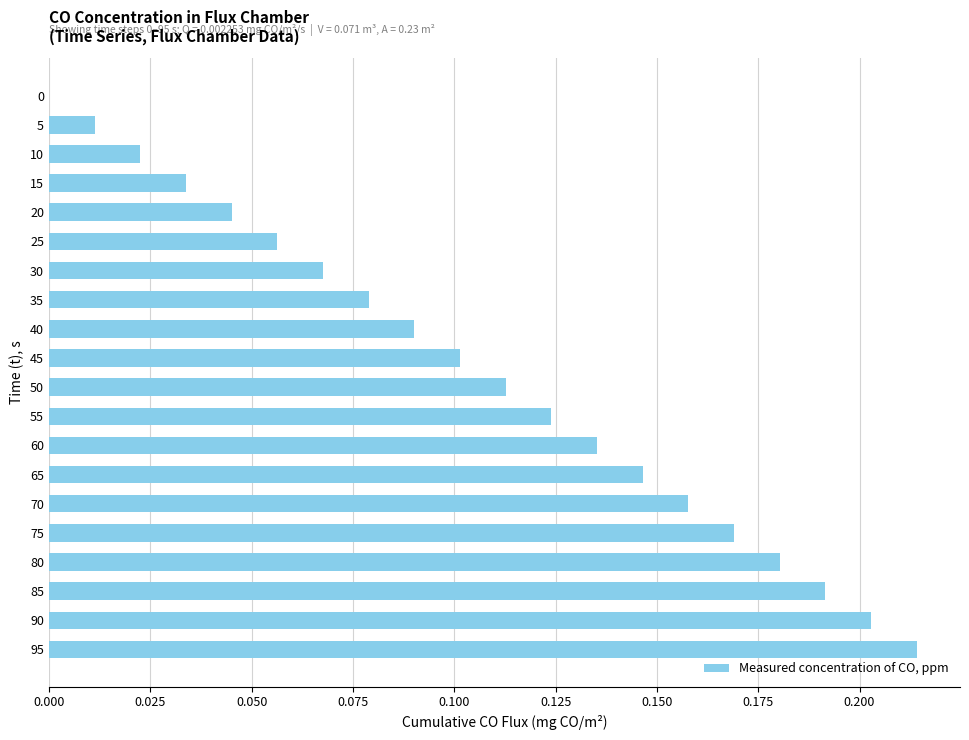

What is the change in value from 40 to 75?

+0.1